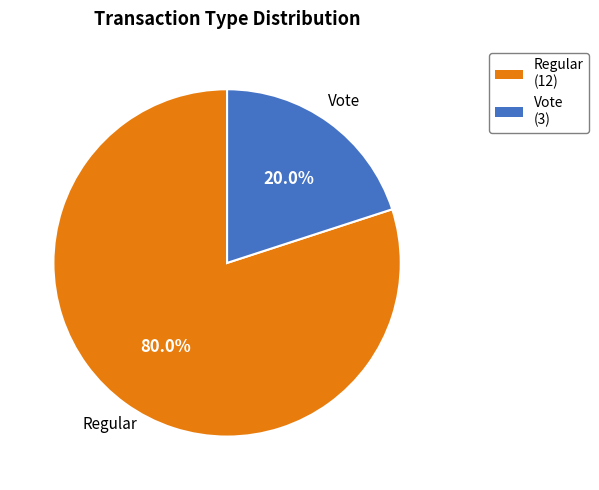

Which slice is the largest?

Regular